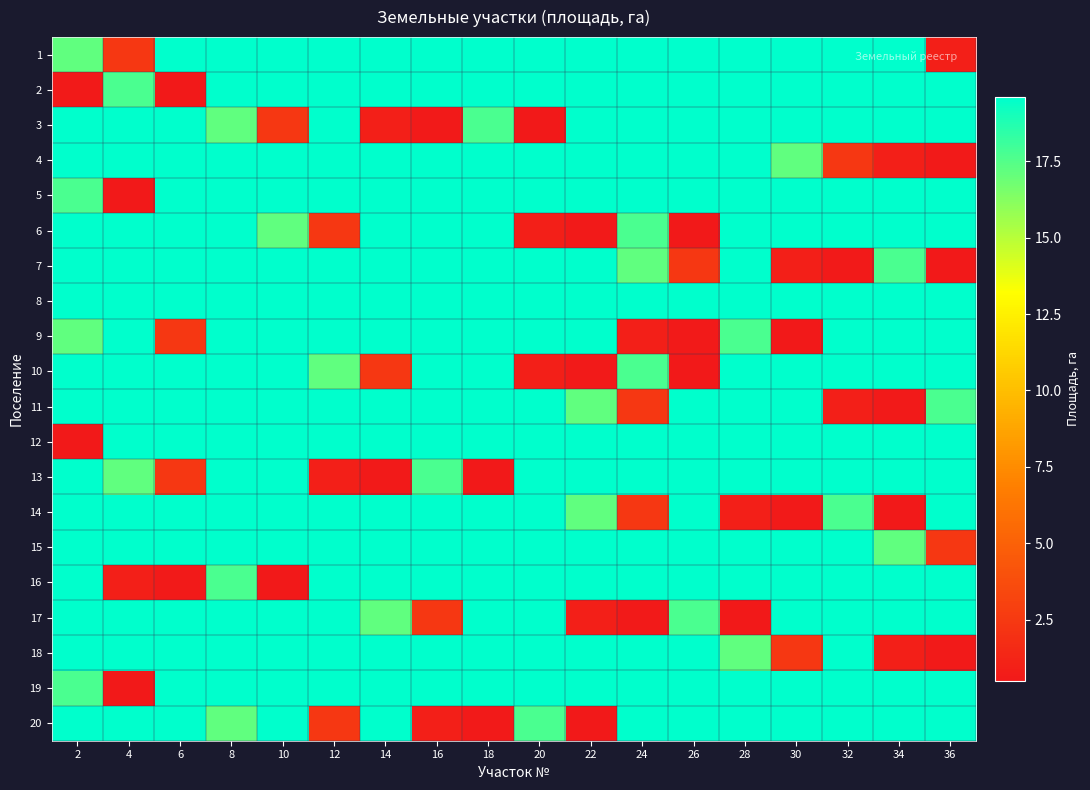

At which category is the sum across all series the highest?

8